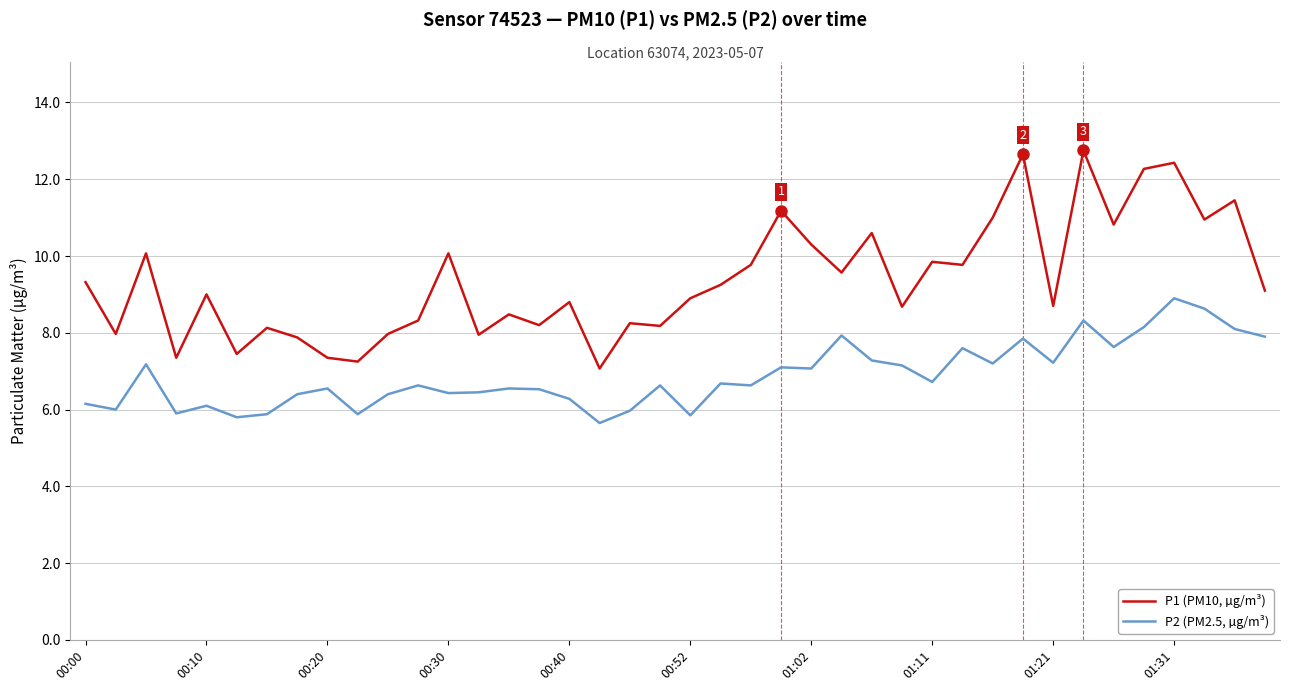

Which series has the widest spread of values?

P1 (PM10, µg/m³)